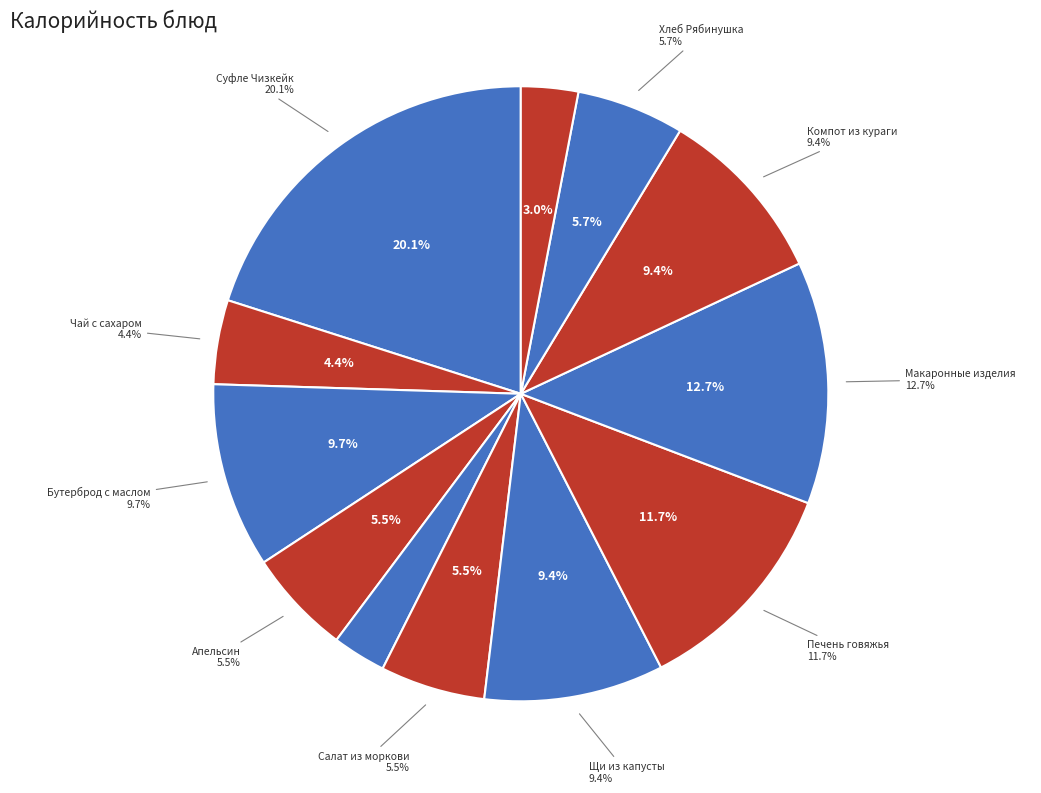

To the nearest percent, what is the combined percentage of Чай с сахаром and Йогурт?

7%